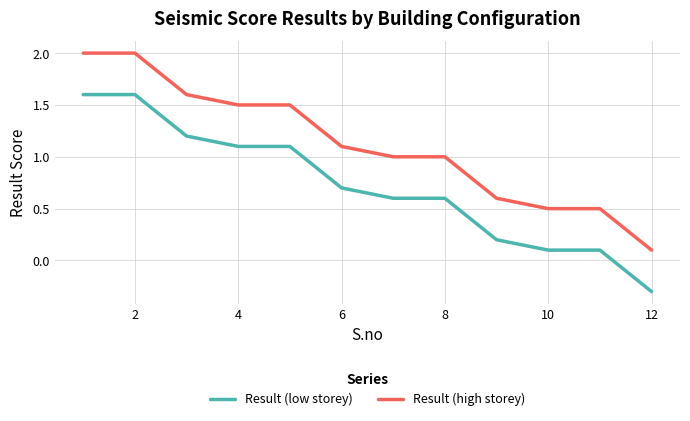

Rank the series by their average value, from lowest to highest.

Result (low storey), Result (high storey)